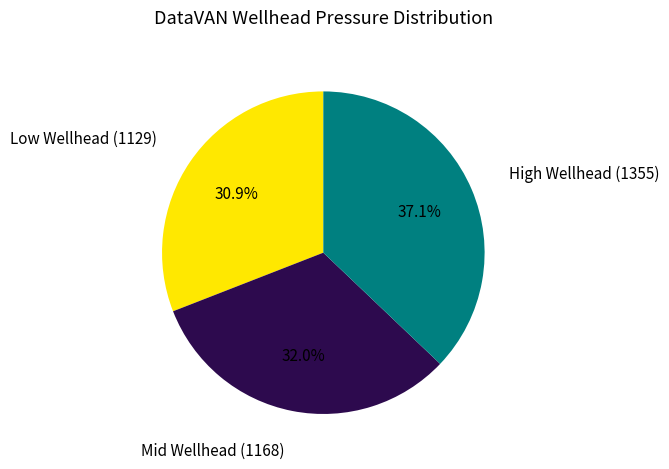

Is there any slice that represents more than half of the pie?

No